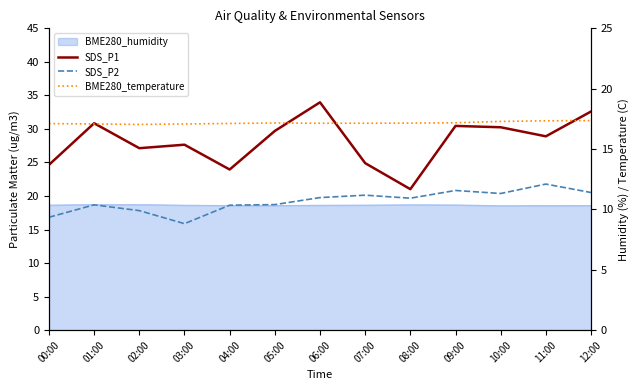

In SDS_P1, how many points are lower than both neighbors (excluding endpoints)?

4